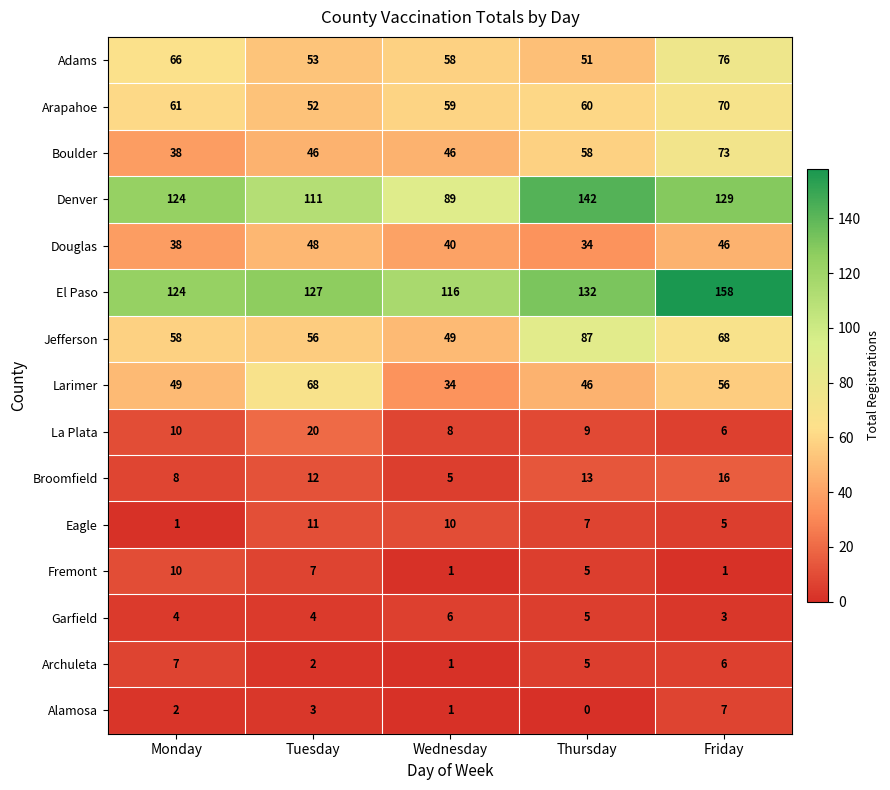

Between Monday and Thursday, which series saw the biggest shift?

Jefferson